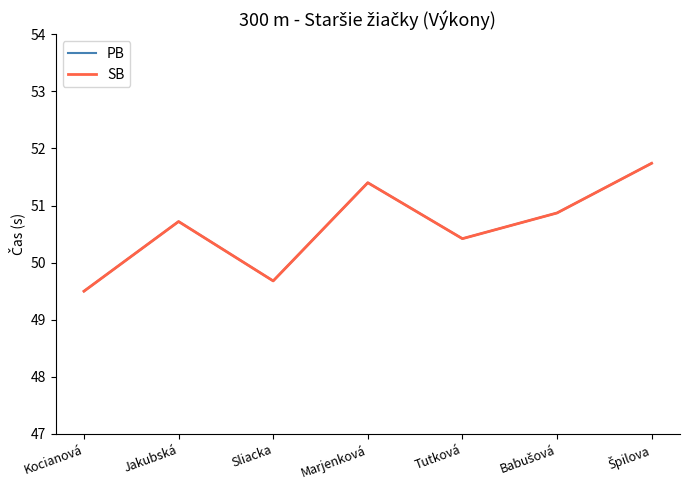

Does the chart display data point markers on the line(s)?

No